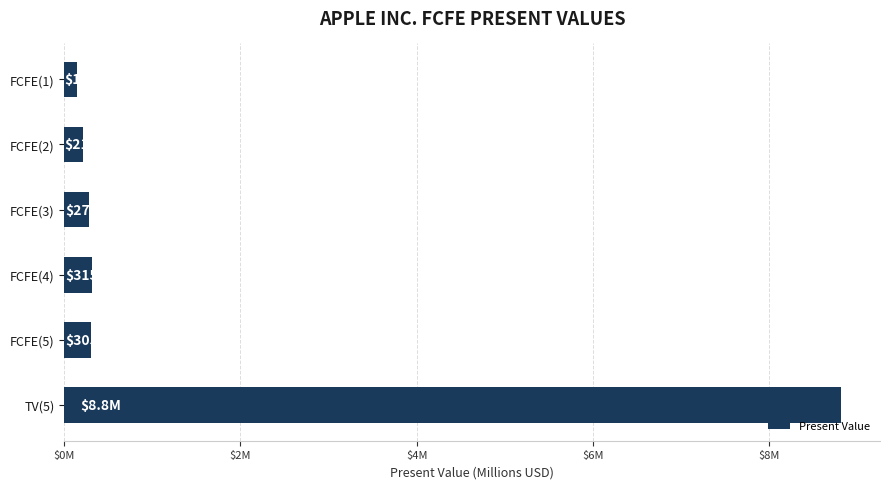

Does the chart contain any negative values?

No